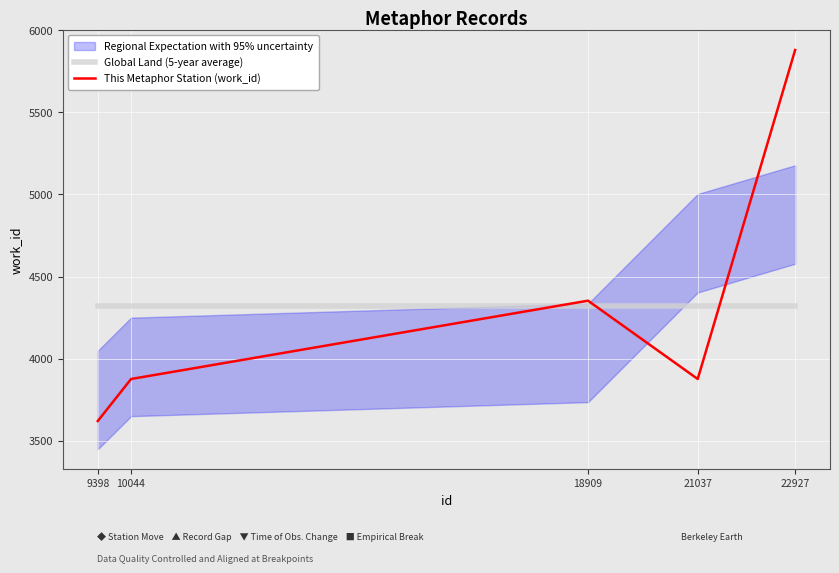

List the labels in order of This Metaphor Station (work_id) value, smallest first.

9398, 10044, 21037, 18909, 22927